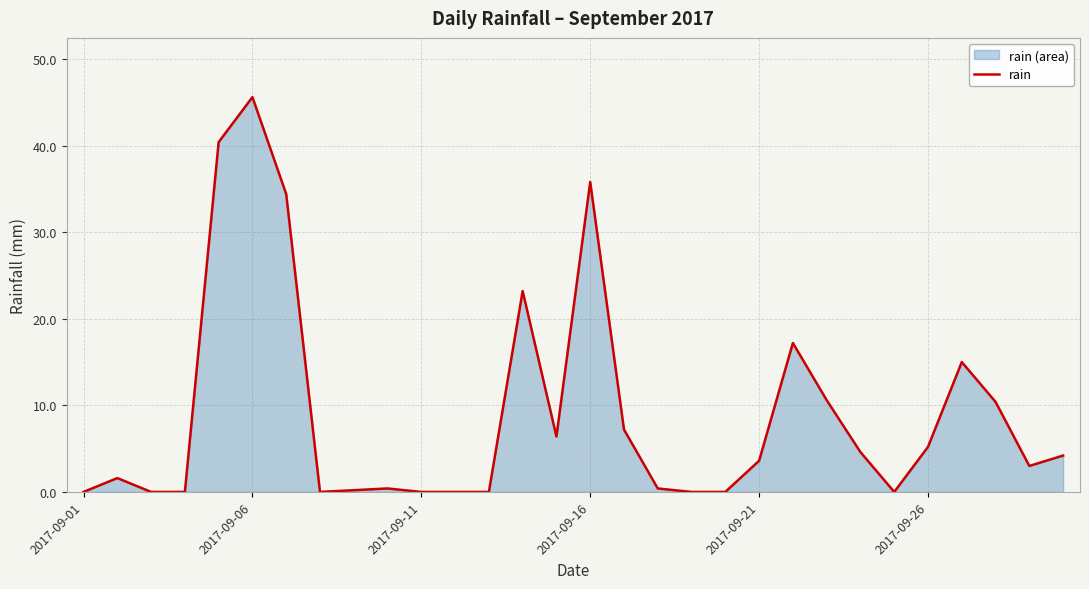

At which category does the chart reach its minimum across all series?

2017-09-01